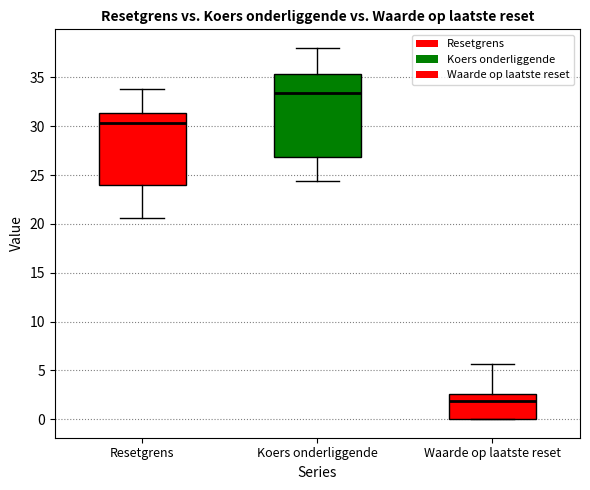

Reading left to right, read every box against the y-axis: the position of its median line, the range the box covers, and the ends of its whiskers. The values are not printed on the chart, so give them approximately, as read against the axis.

Resetgrens: median 30.5, box 24.0 to 31.5, whiskers 20.5 to 34.0
Koers onderliggende: median 33.5, box 27.0 to 35.5, whiskers 24.5 to 38.0
Waarde op laatste reset: median 2.0, box 0.0 to 2.5, whiskers 0.0 to 5.5